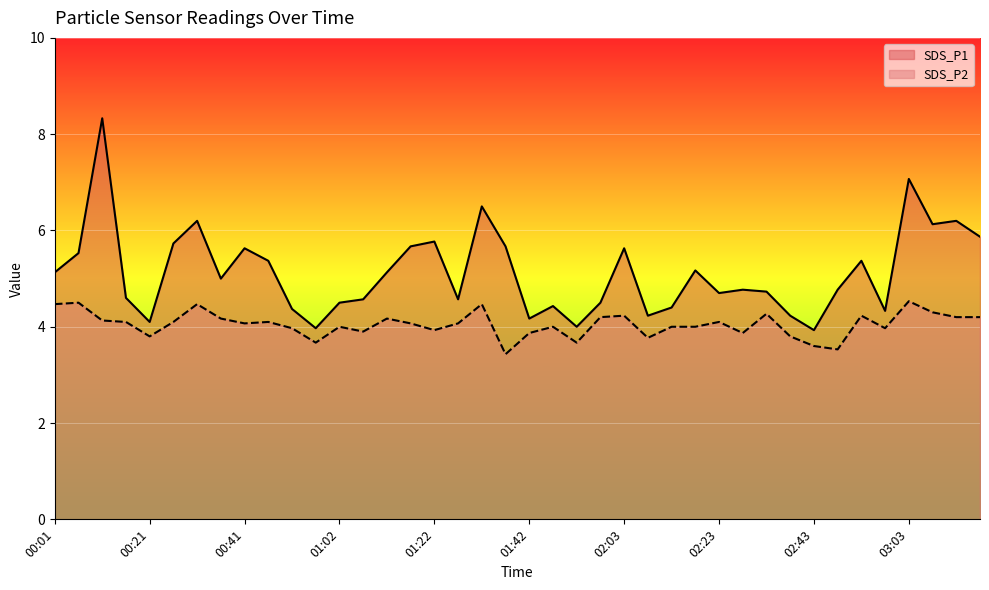

True or false: SDS_P1 has more than 0 points higher than both neighbors.

True